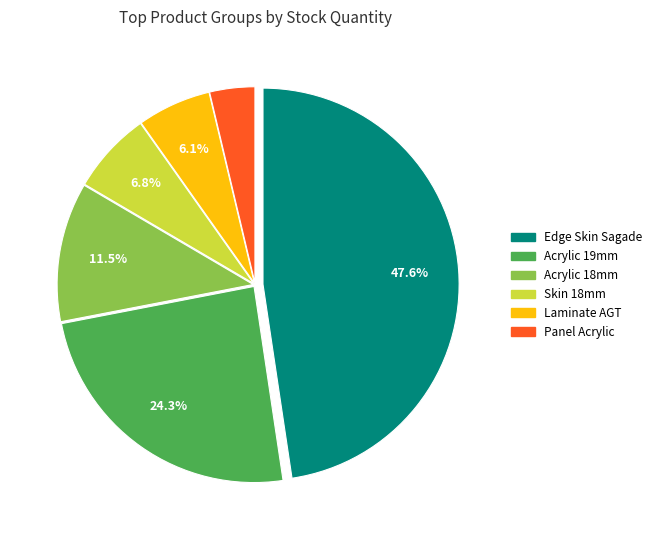

Between Skin 18mm and Laminate AGT, which is larger?

Skin 18mm